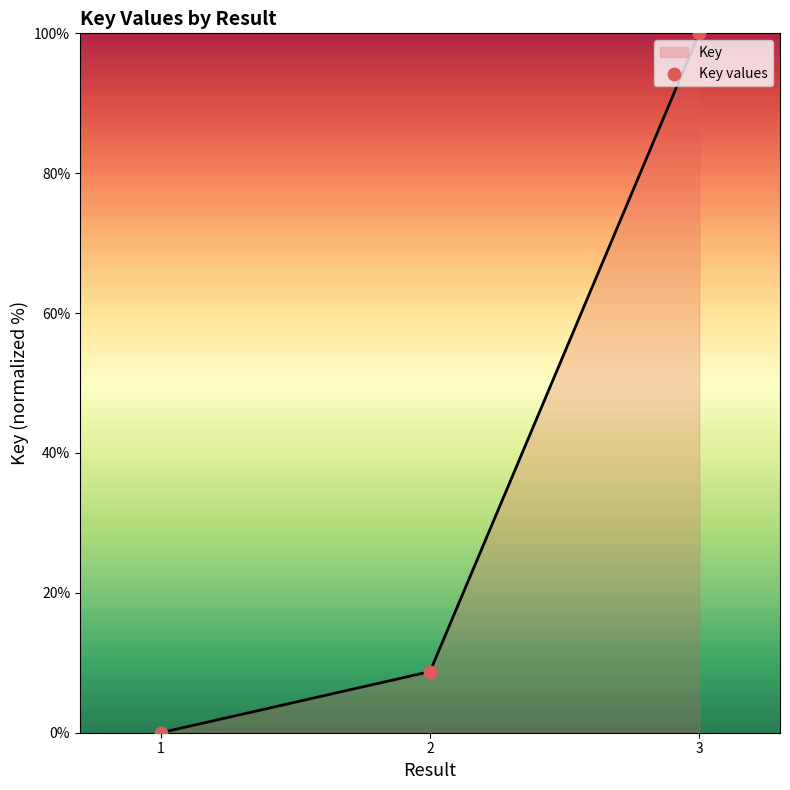

Which has a higher value, 2 or 1?

2